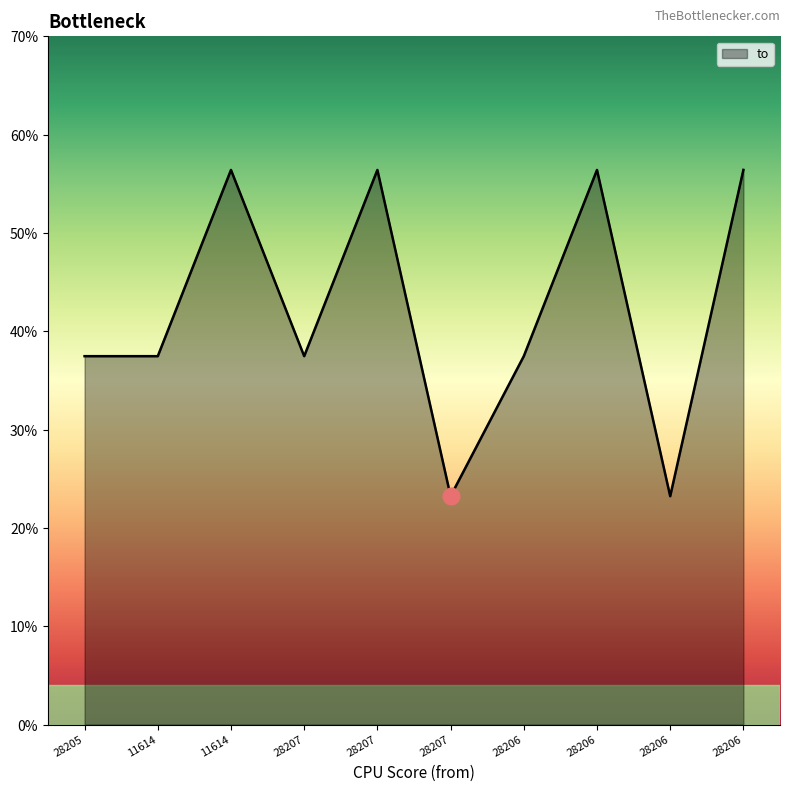

True or false: the data has more than 0 interior local peaks.

True